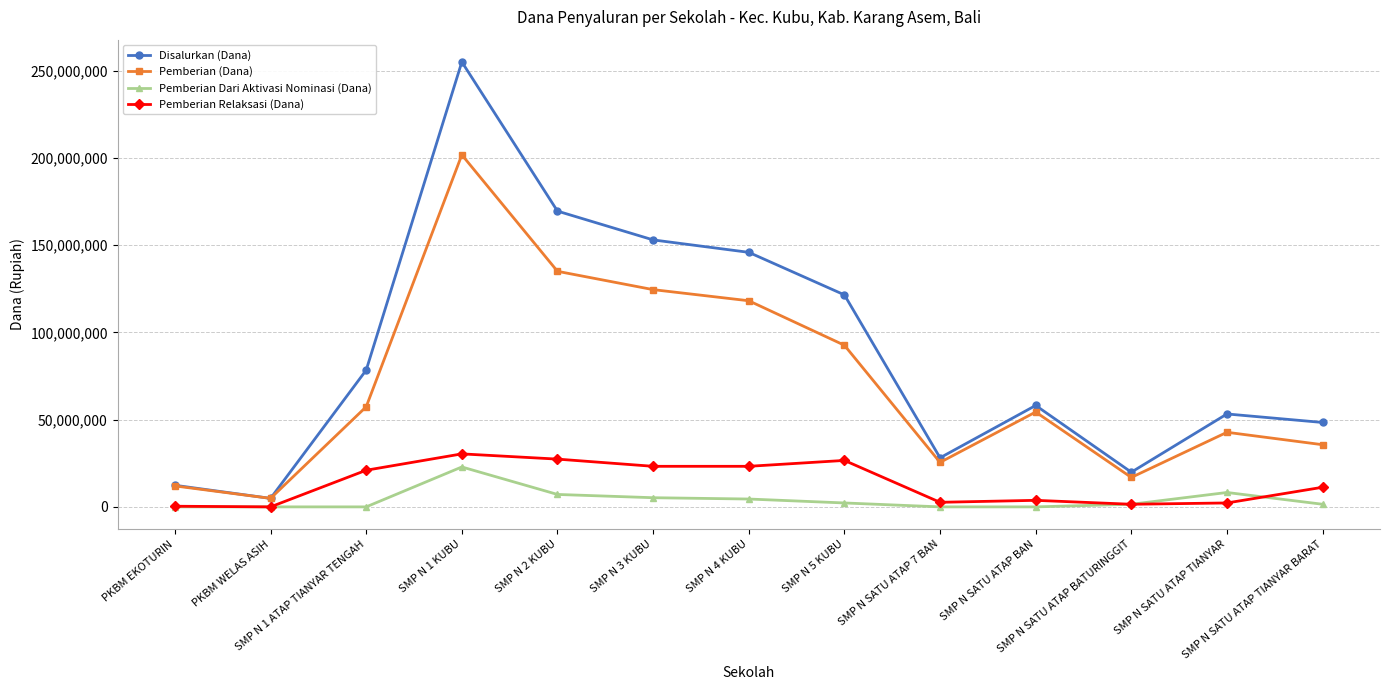

How many data points does each series have?

13